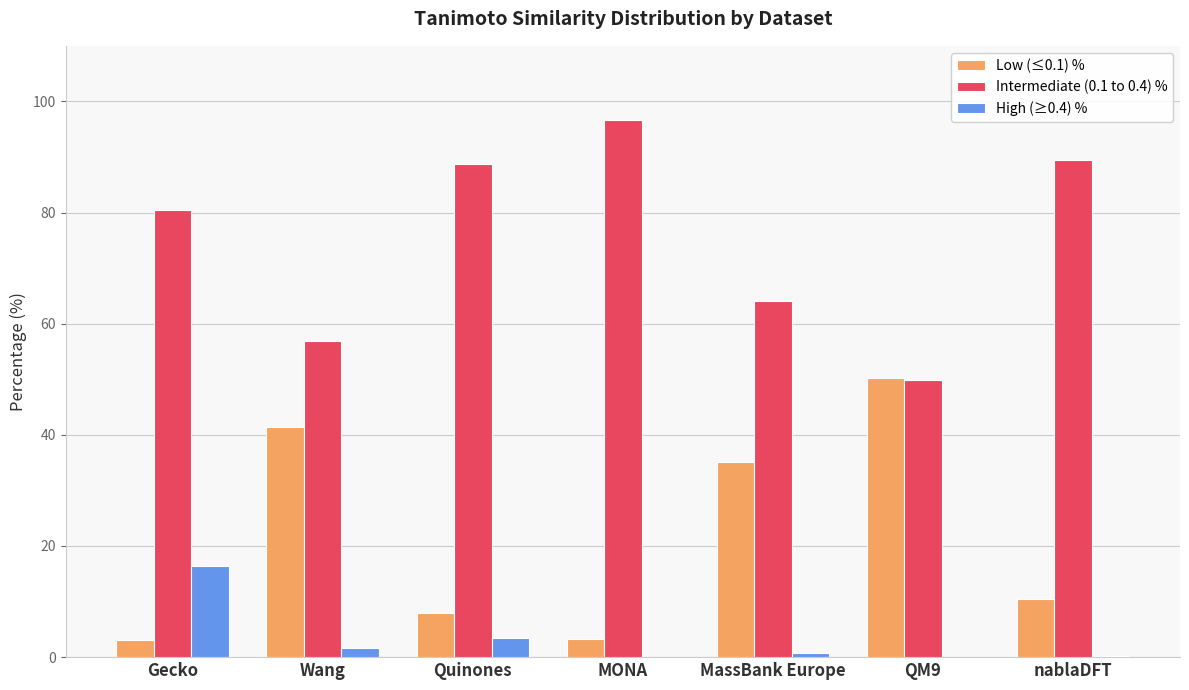

Are the bars horizontal?

No